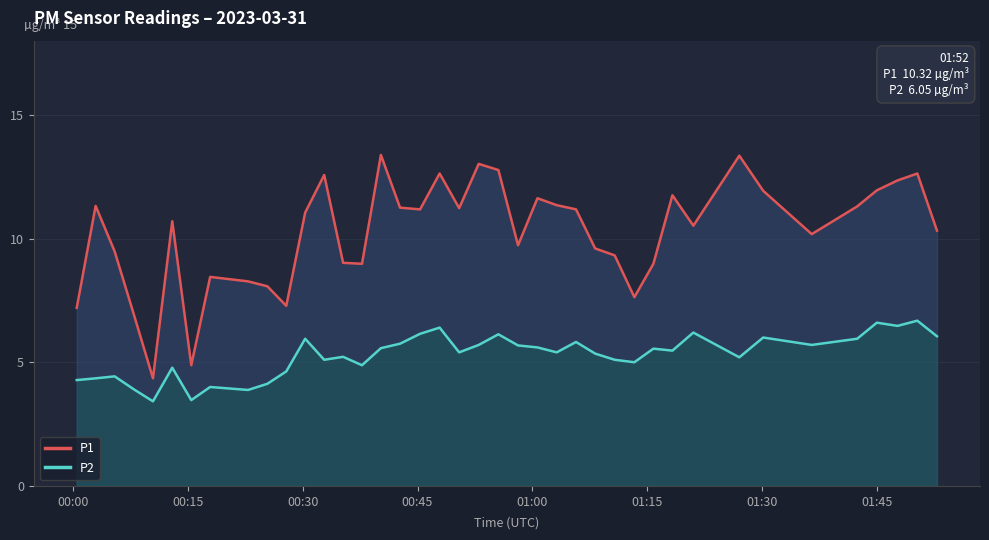

True or false: P1 and P2 intersect in this chart.

False